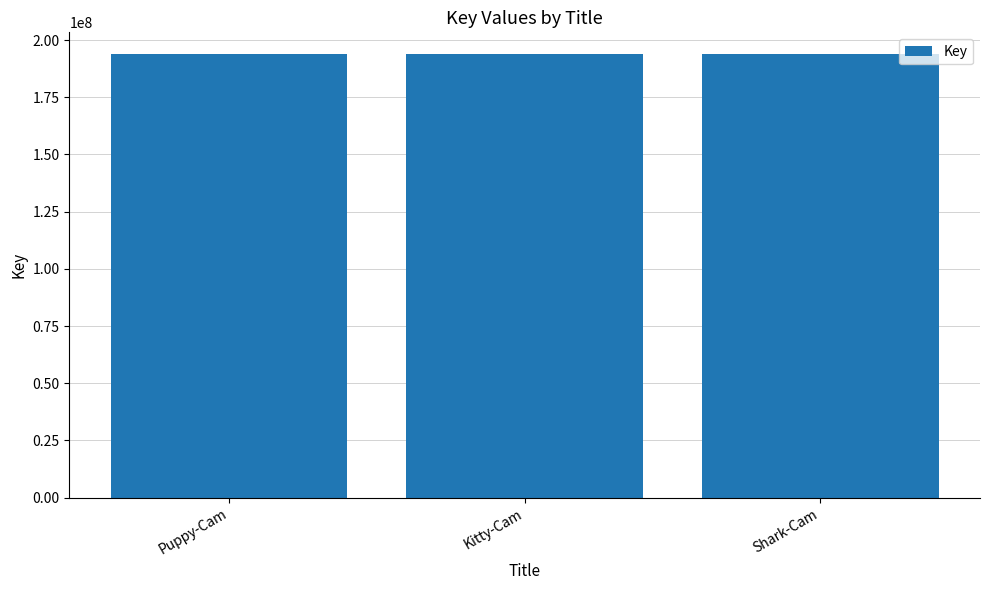

Where is the data nearest to the value 193698066?

Shark-Cam